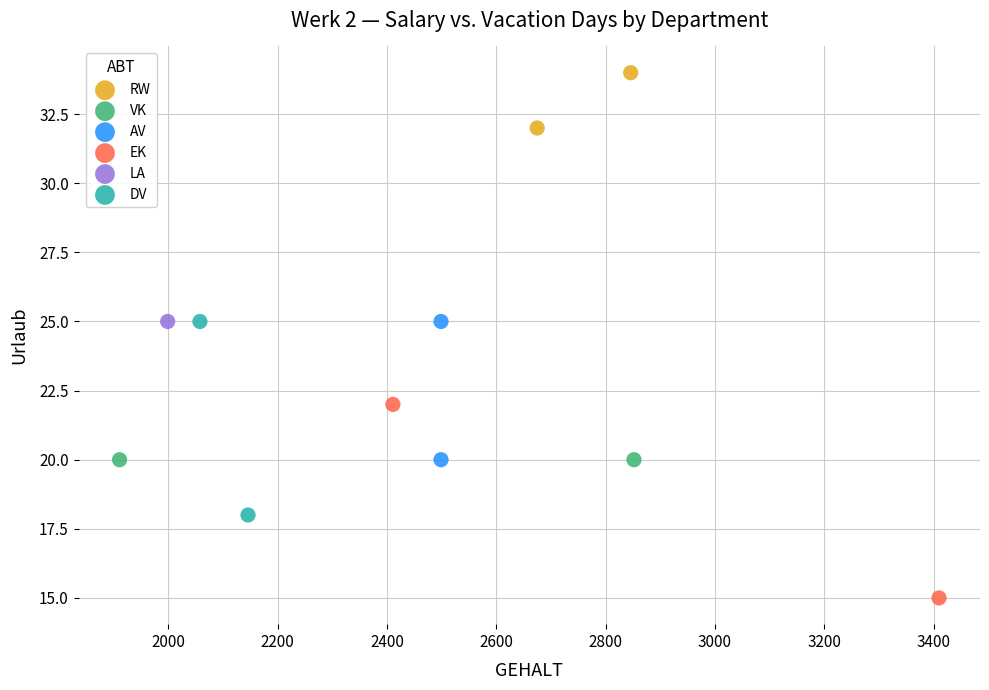

What are all the series names shown in the legend?

RW, VK, AV, EK, LA, DV